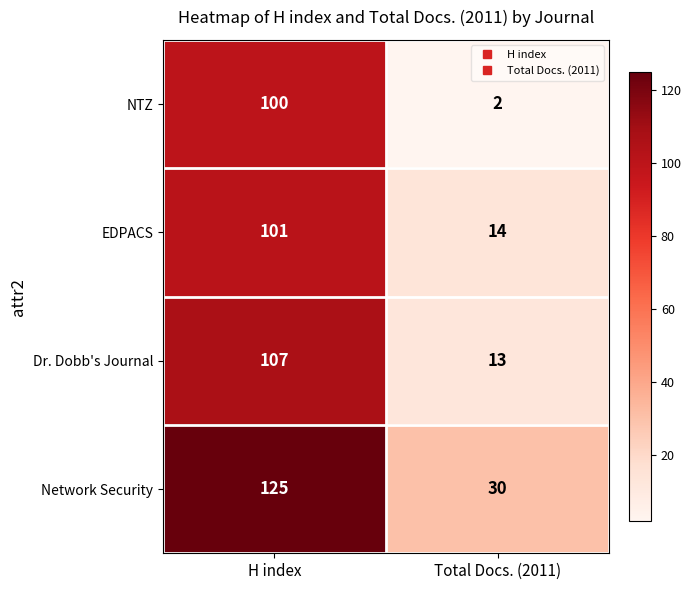

At how many categories does at least one series exceed 112?

1